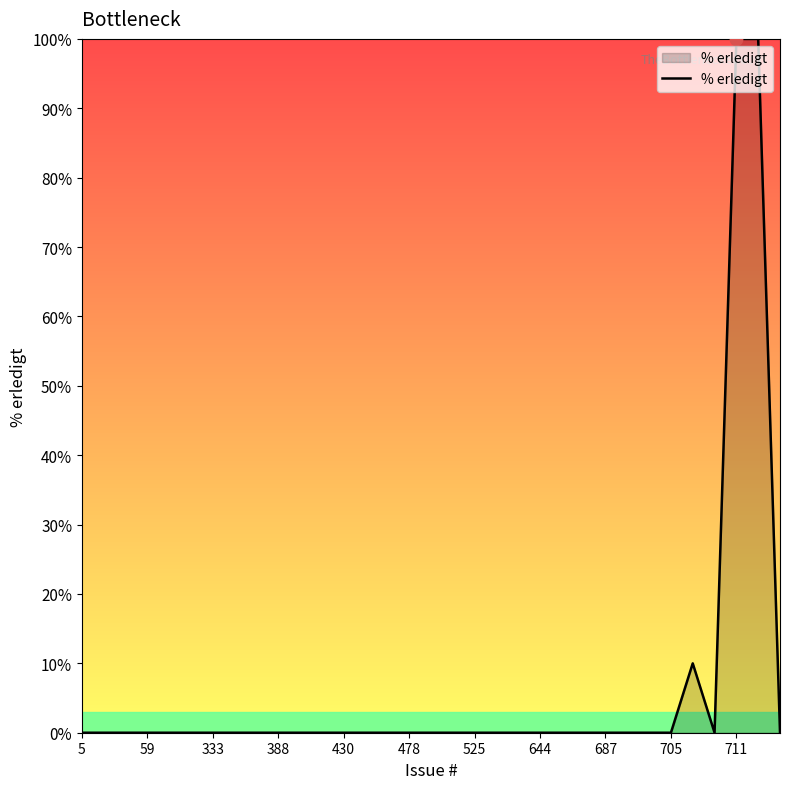

What is the difference between the maximum and minimum values?

100